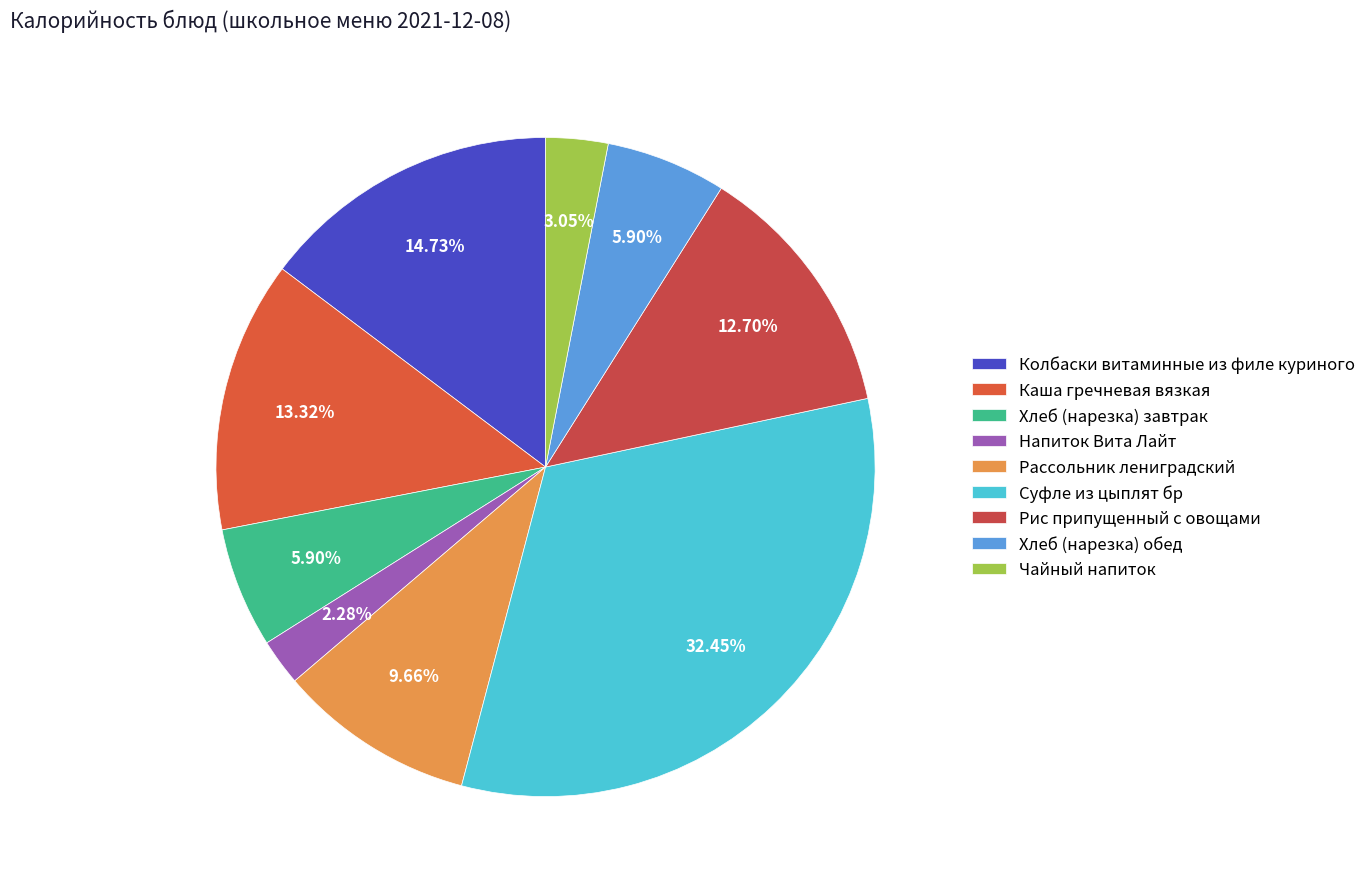

Rank the categories by value from highest to lowest.

Суфле из цыплят бр, Колбаски витаминные из филе куриного, Каша гречневая вязкая, Рис припущенный с овощами, Рассольник лениградский, Хлеб (нарезка) завтрак, Хлеб (нарезка) обед, Чайный напиток, Напиток Вита Лайт